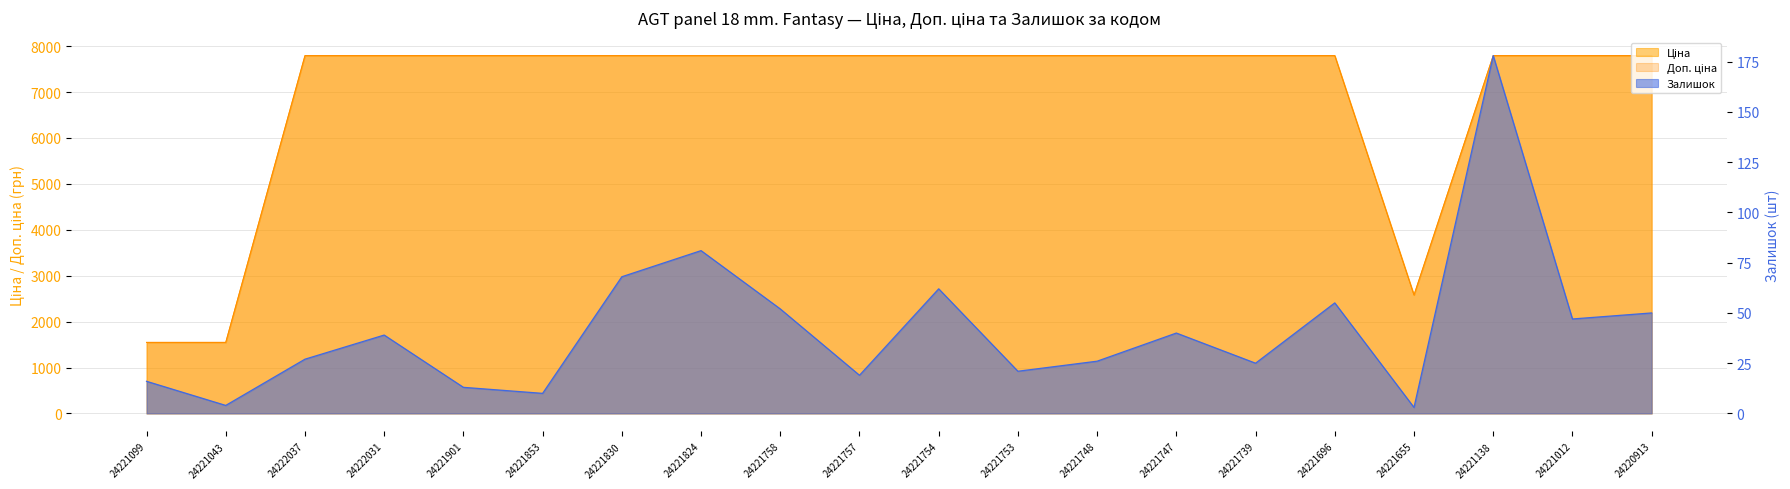

How many lines are shown in the chart?

3